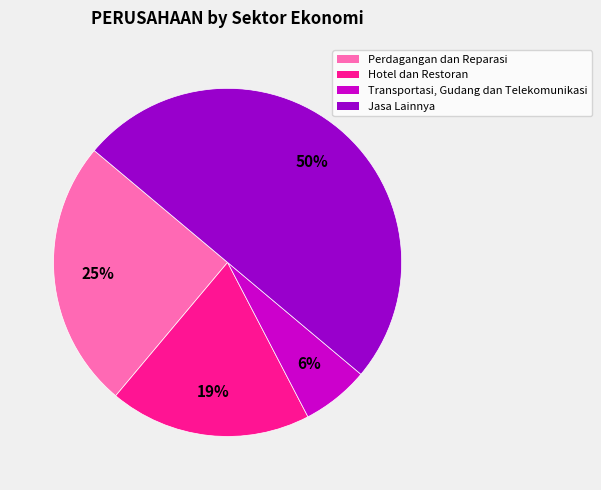

To the nearest percent, what is the average slice percentage?

25%